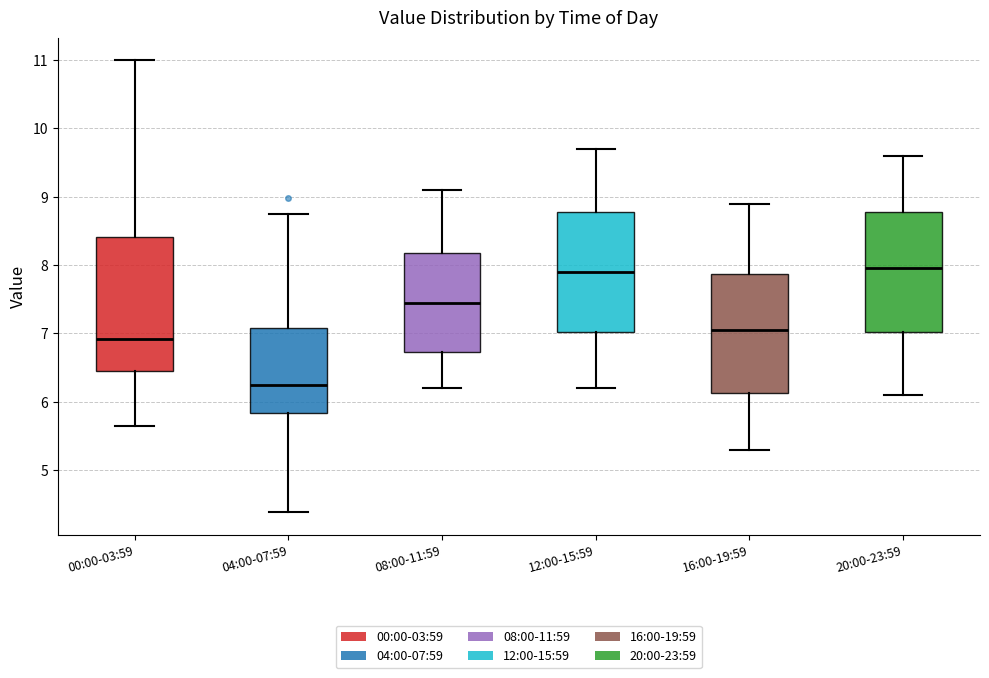

Reading left to right, transcribe this box plot: for each box, give where its median line is, the range the box spans, and where its two whiskers end, as read against the y-axis. The values are not printed on the chart, so give them approximately, as read against the axis.

00:00-03:59: median 6.9, box 6.4 to 8.4, whiskers 5.7 to 11.0
04:00-07:59: median 6.3, box 5.8 to 7.1, whiskers 4.4 to 8.8
08:00-11:59: median 7.5, box 6.7 to 8.2, whiskers 6.2 to 9.1
12:00-15:59: median 7.9, box 7.0 to 8.8, whiskers 6.2 to 9.7
16:00-19:59: median 7.1, box 6.1 to 7.9, whiskers 5.3 to 8.9
20:00-23:59: median 8.0, box 7.0 to 8.8, whiskers 6.1 to 9.6